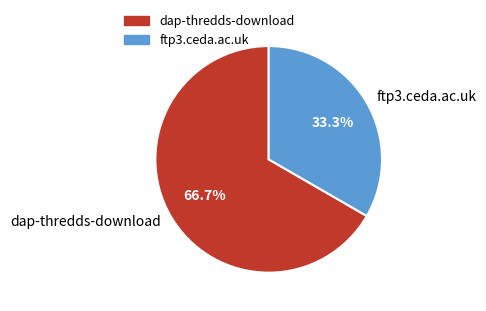

How many slices are in this pie chart?

2